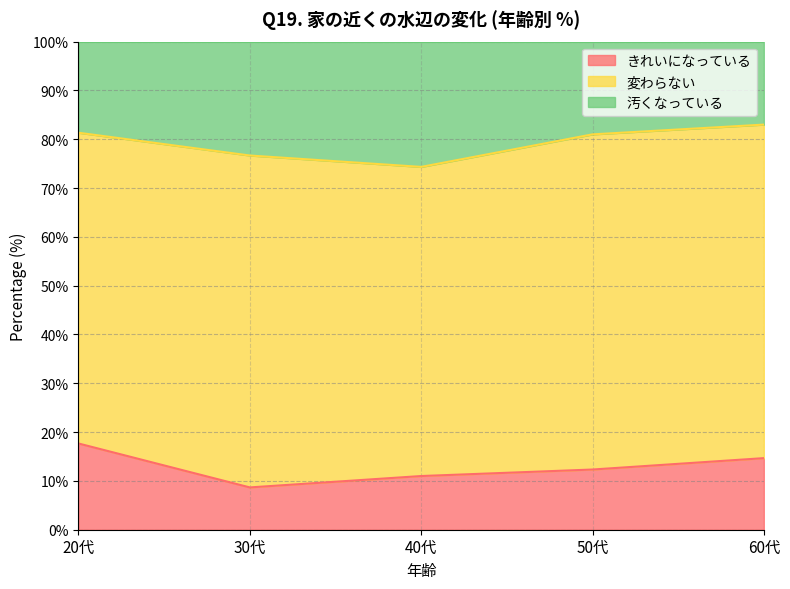

What is the difference between the 汚くなっている values at 30代 and 50代?

4.3